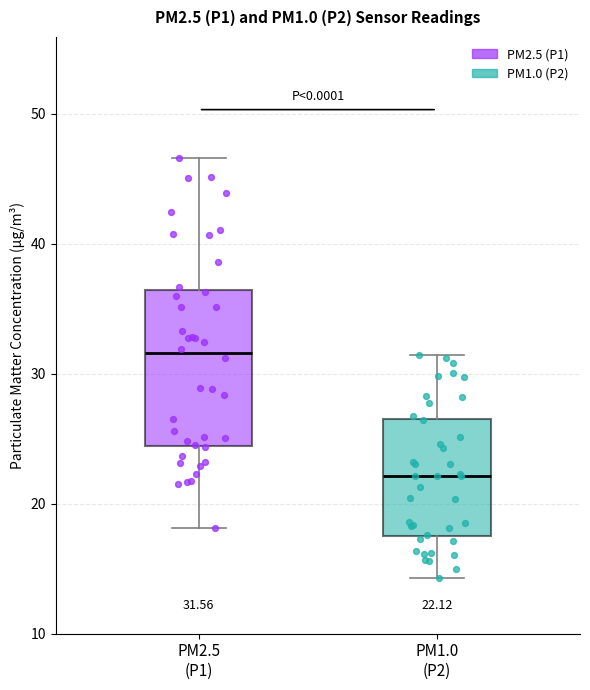

Comparing the boxes themselves (not the whiskers), which one is the tallest?

PM2.5 (P1)